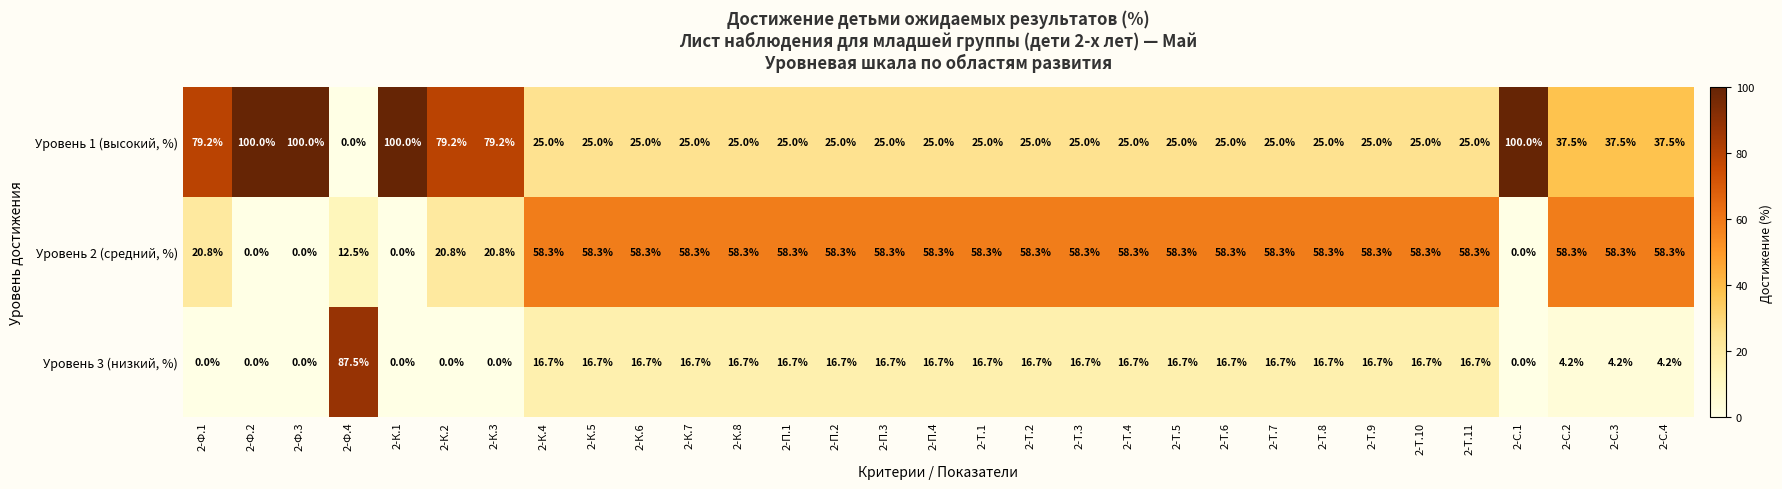

How many positive values does the Уровень 1 (высокий, %) series have?

30